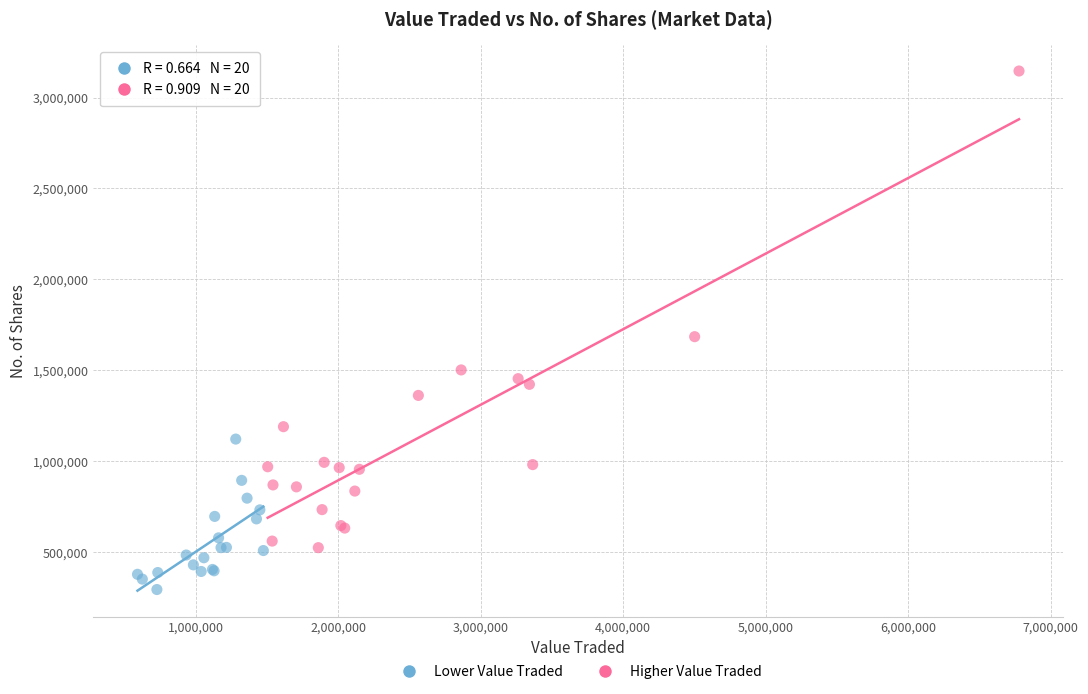

What are all the series names shown in the legend?

Lower Value Traded, Higher Value Traded